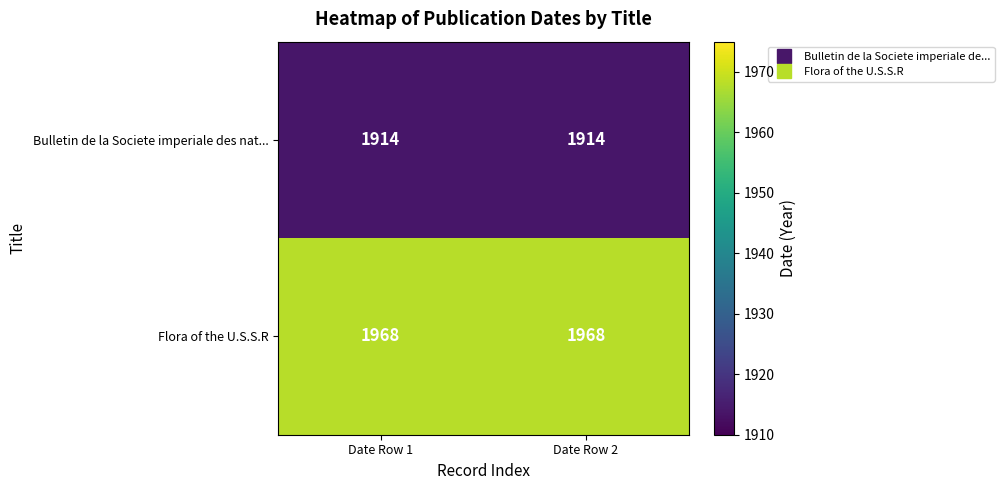

Count the number of categories in the chart.

2